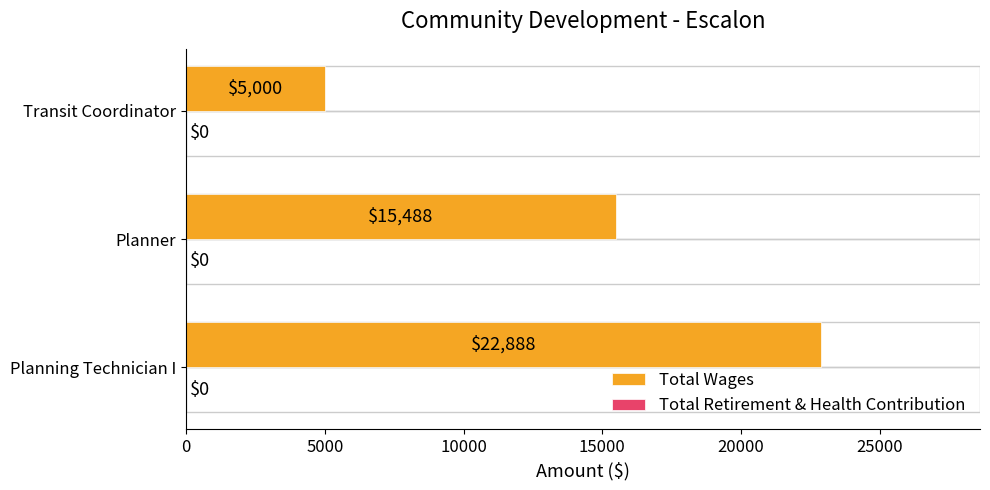

Reading bottom to top, extract all data points from this chart.

22888	15488	5000